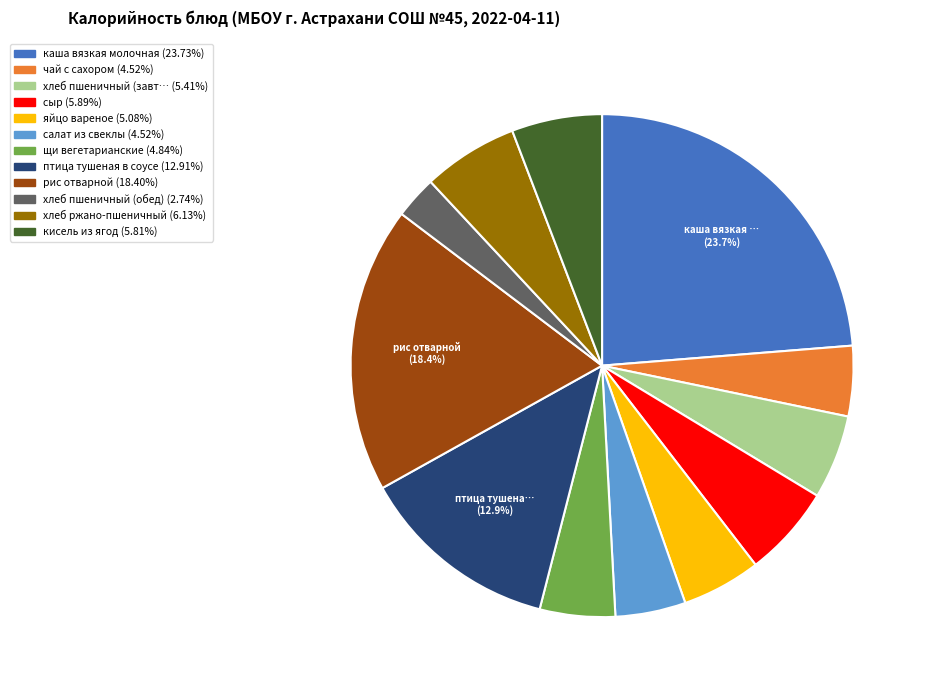

Is there a majority slice in this chart?

No